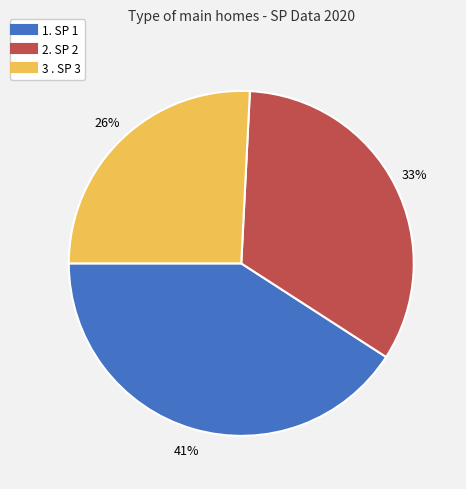

Which has a higher value, 1. SP 1 or 2. SP 2?

1. SP 1